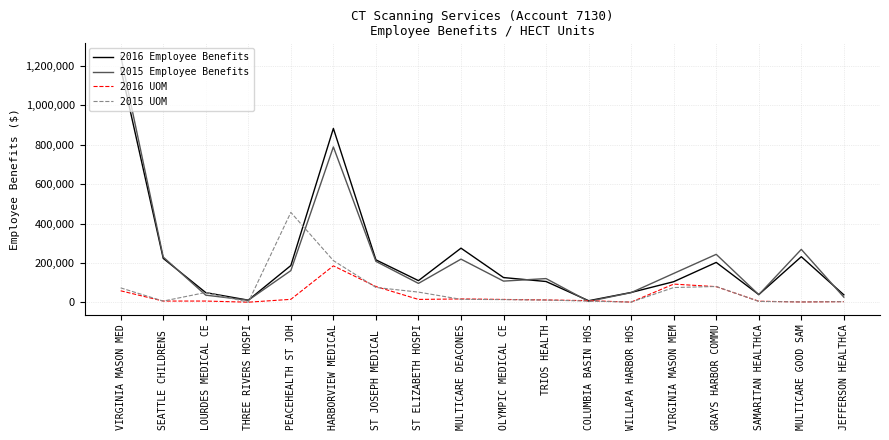

What is the difference between the second highest and second lowest values in the 2016 UOM series?

91291